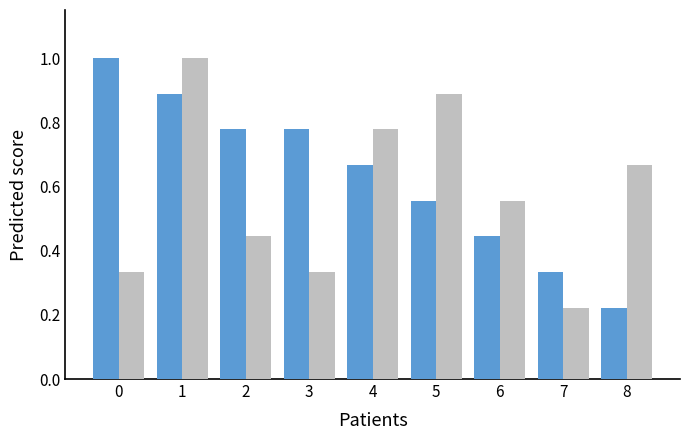

What is the greatest value displayed?

1.0